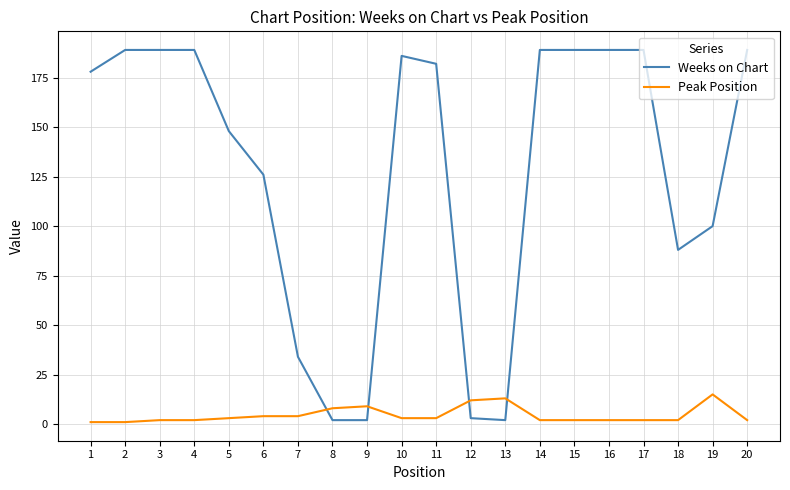

Reading left to right, extract all data points from this chart.

Weeks on Chart: 1=178	2=189	3=189	4=189	5=148	6=126	7=34	8=2	9=2	10=186	11=182	12=3	13=2	14=189	15=189	16=189	17=189	18=88	19=100	20=189
Peak Position: 1=1	2=1	3=2	4=2	5=3	6=4	7=4	8=8	9=9	10=3	11=3	12=12	13=13	14=2	15=2	16=2	17=2	18=2	19=15	20=2